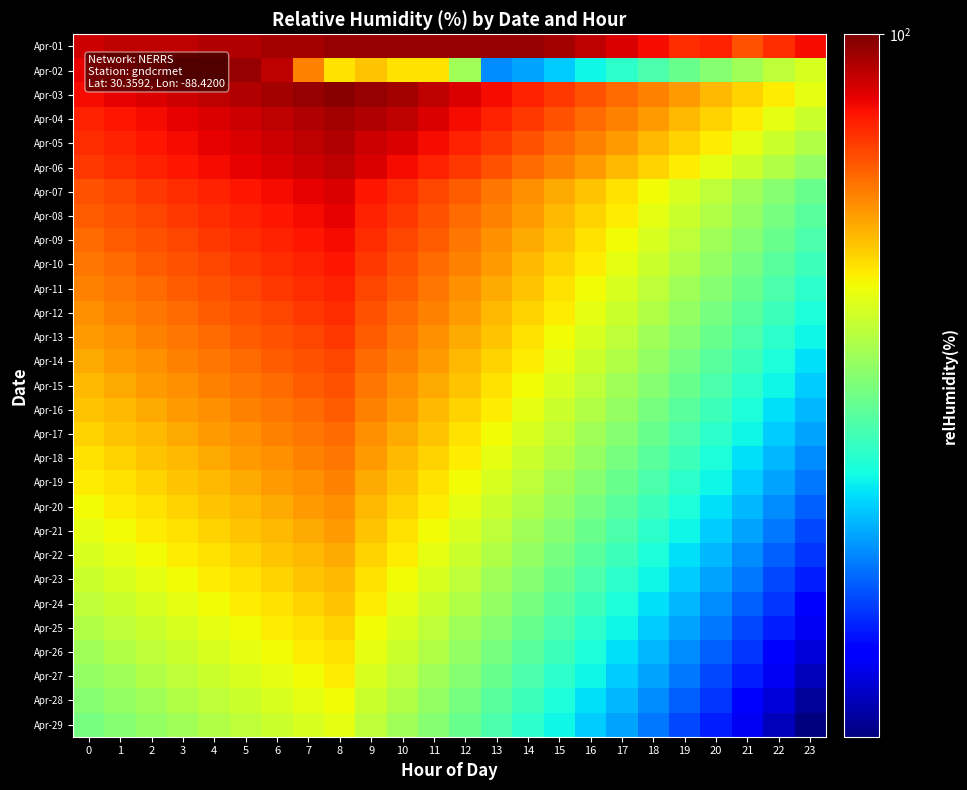

Count the number of categories in the chart.

24